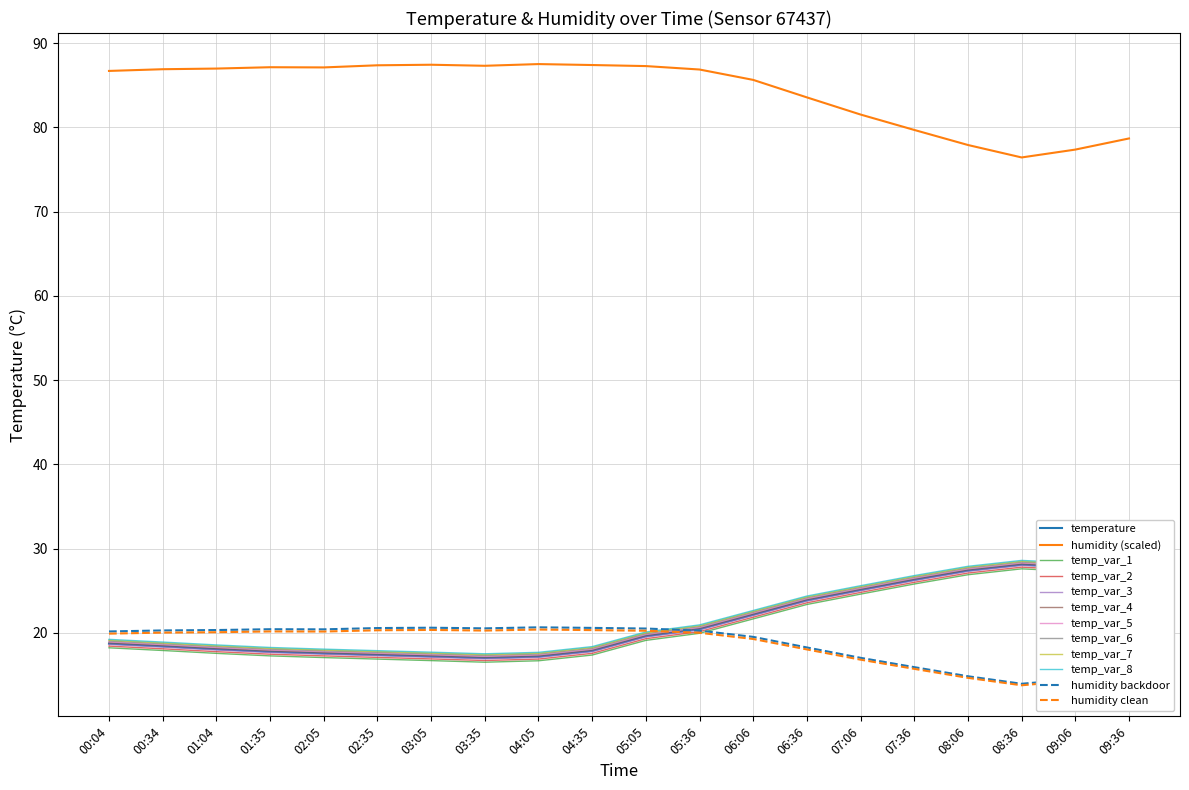

What is the maximum value shown in the chart?

87.5